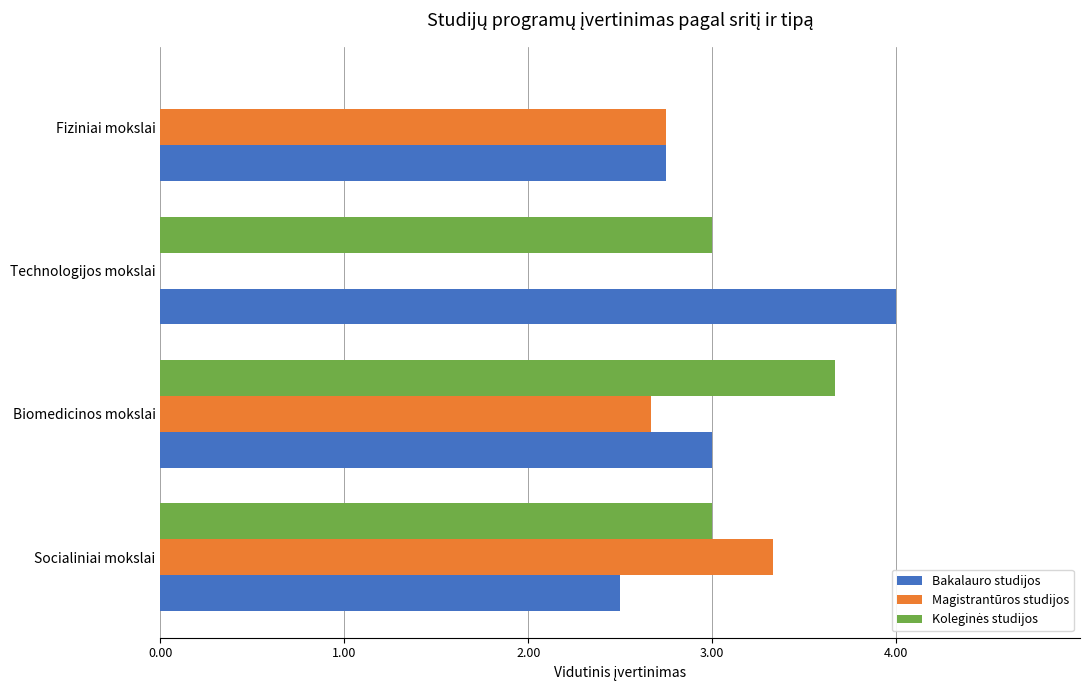

What is the sum of all Magistrantūros studijos values?

8.8